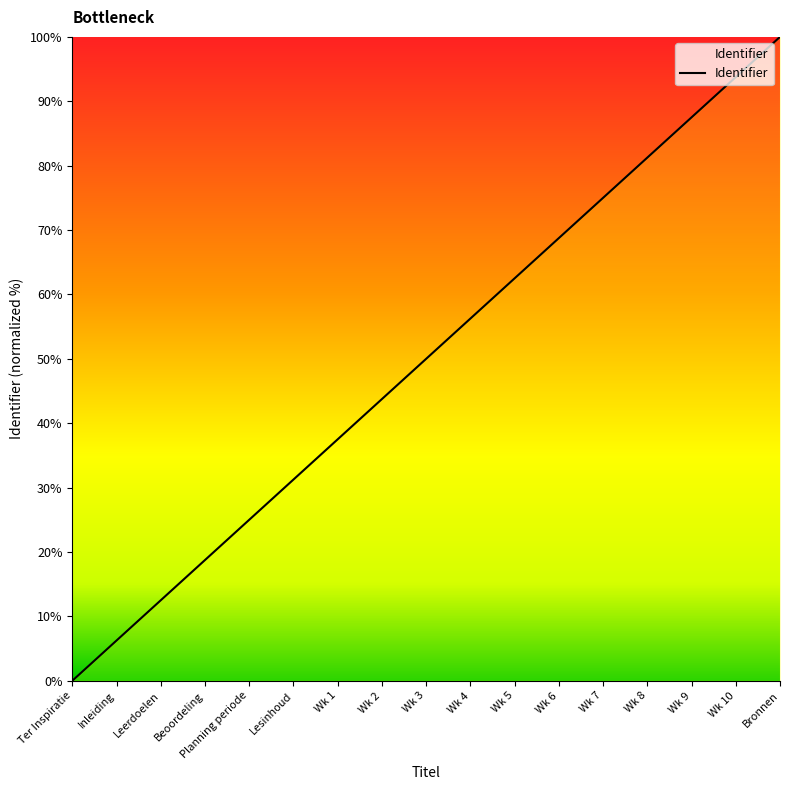

The value at Lesinhoud is 31.2. True or false?

True